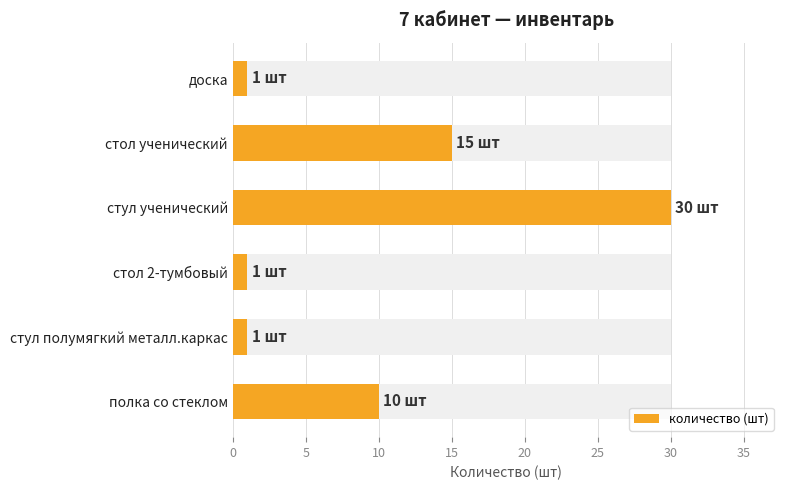

True or false: the data shows 27 at стол ученический.

False